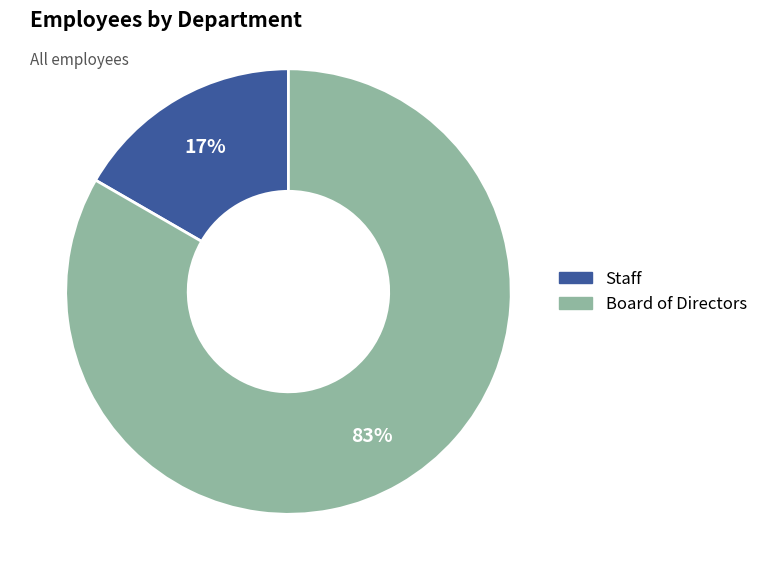

How many segments does this pie chart have?

2